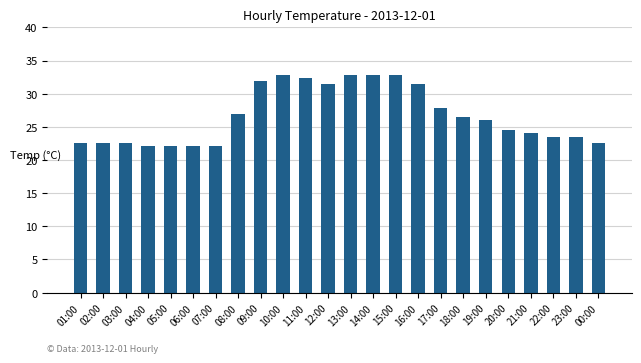

At which label is the value closest to 27?

08:00